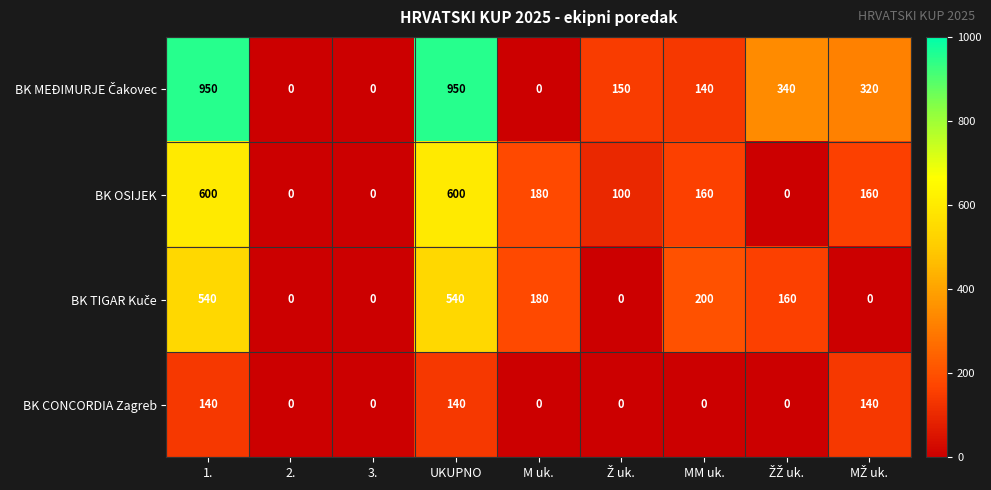

What is the maximum value for BK CONCORDIA Zagreb?

140